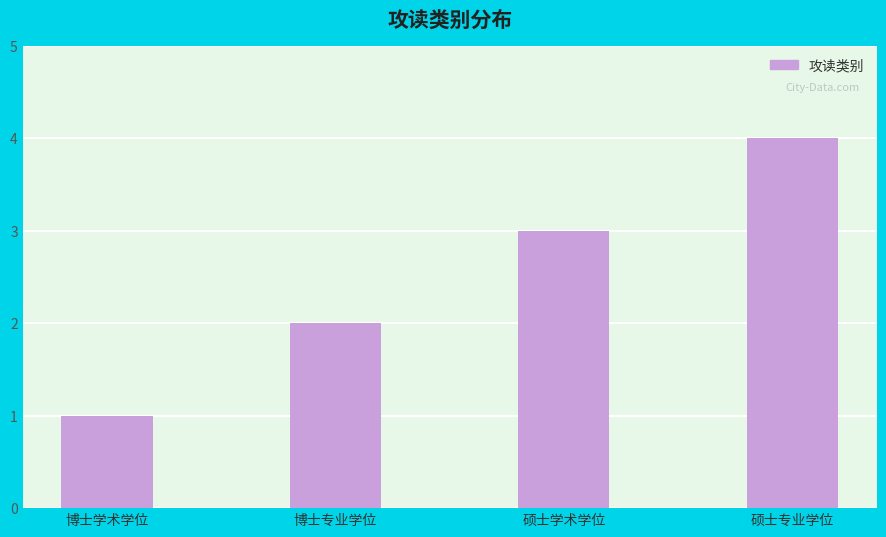

Reading right to left, extract all data points from this chart.

硕士专业学位=4	硕士学术学位=3	博士专业学位=2	博士学术学位=1